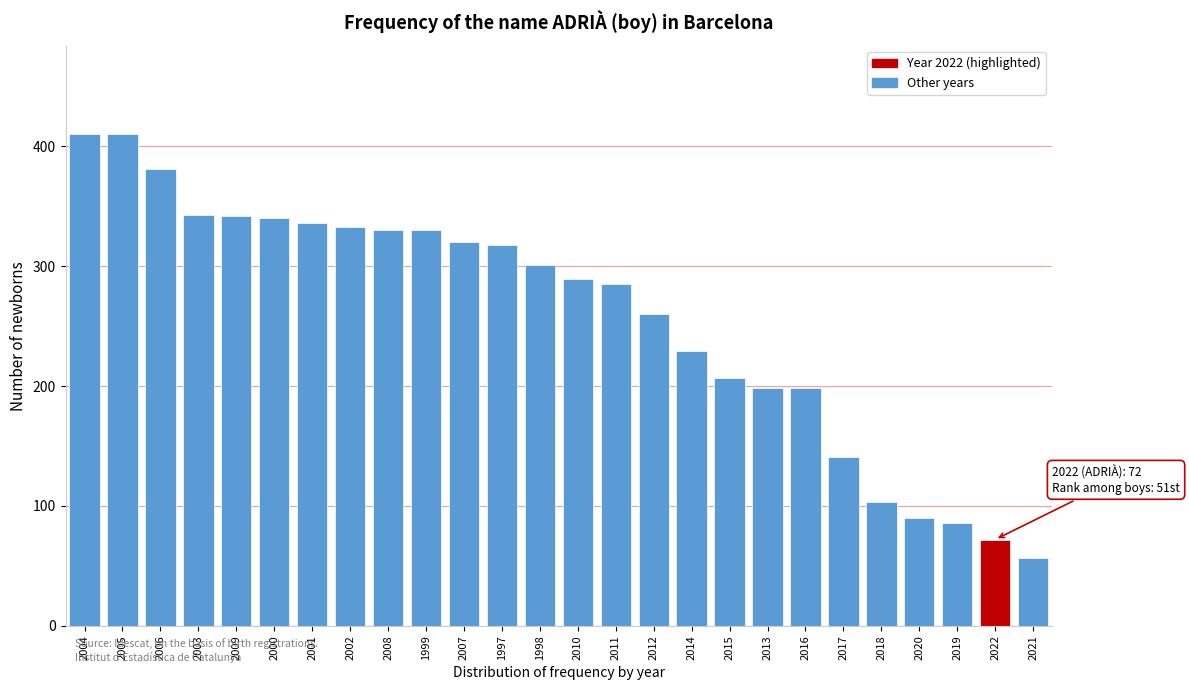

At which category does the chart reach its minimum across all series?

2021